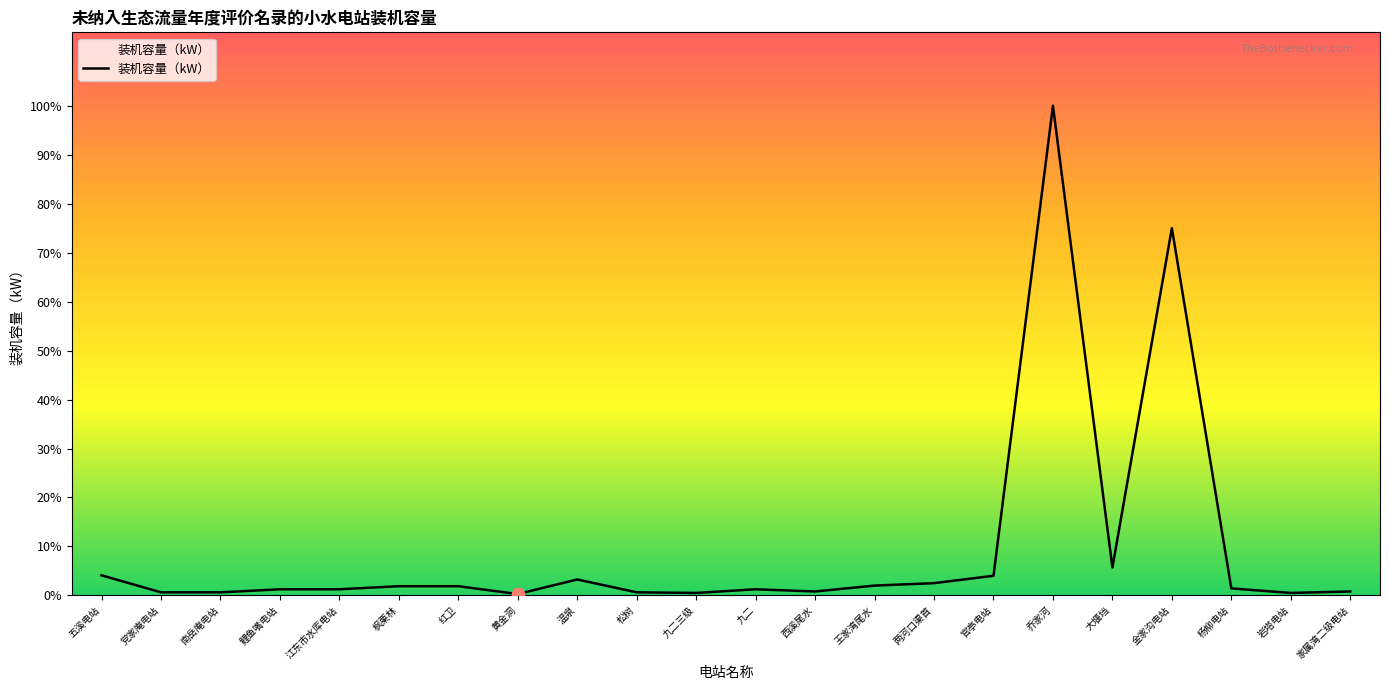

What is the ratio of the value at 南岳庵电站 to the value at 九二?

0.5